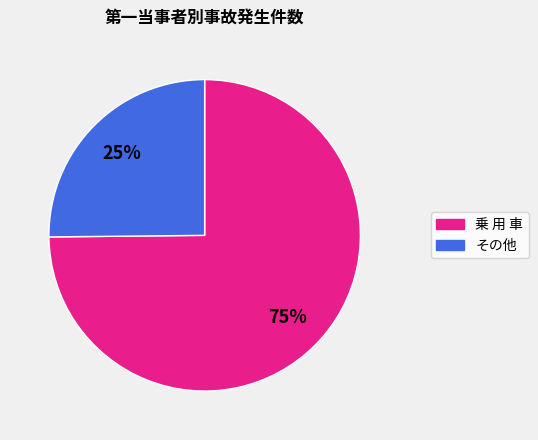

Is there any slice that represents more than half of the pie?

Yes